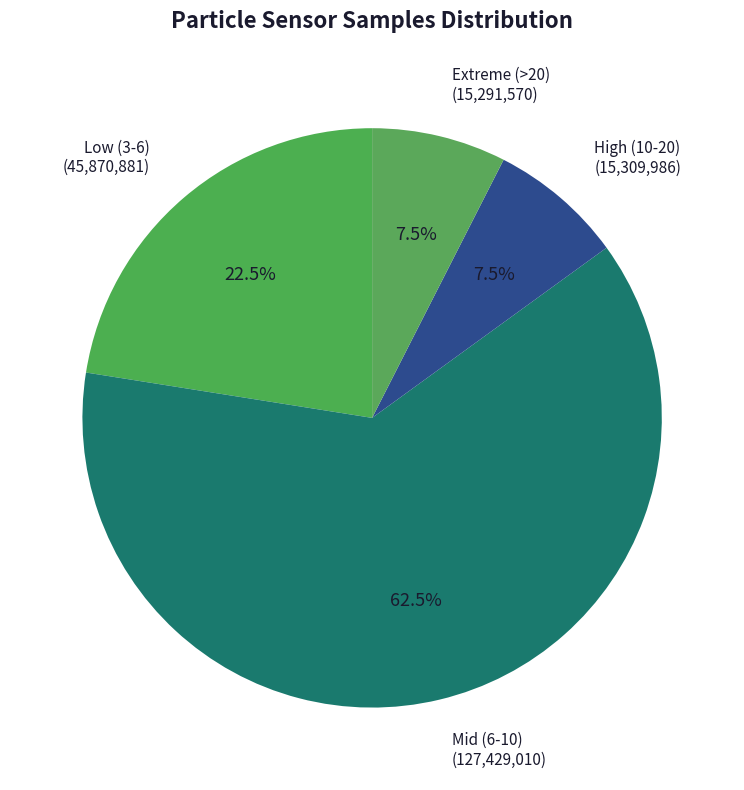

How many slices are in this pie chart?

4